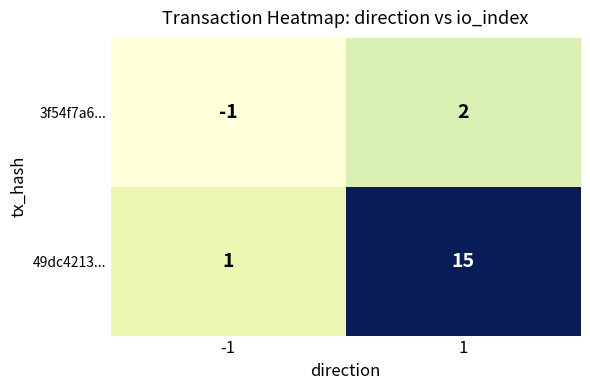

What is the maximum value shown in the chart?

15